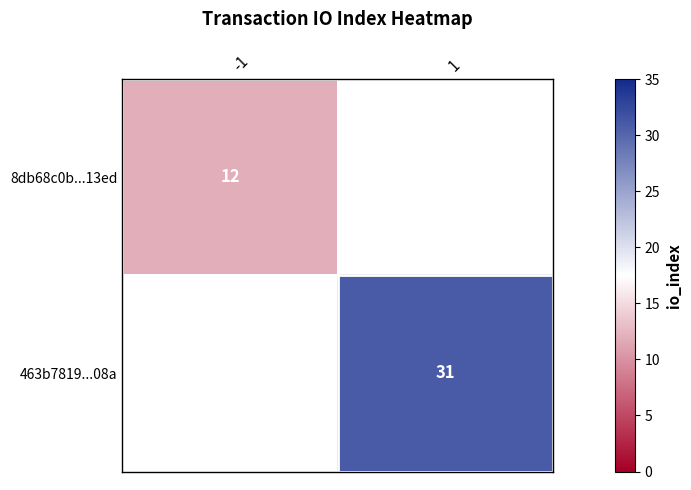

Is it true that 8db68c0b...13ed equals 12 at -1?

True